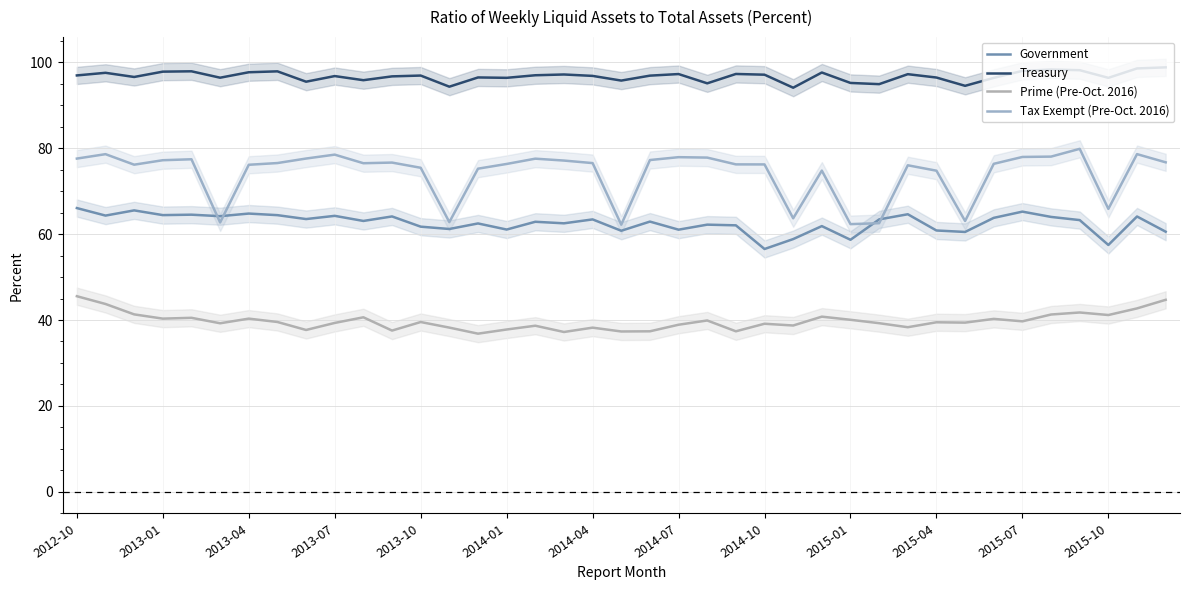

True or false: Tax Exempt (Pre-Oct. 2016) and Treasury cross at least once.

False